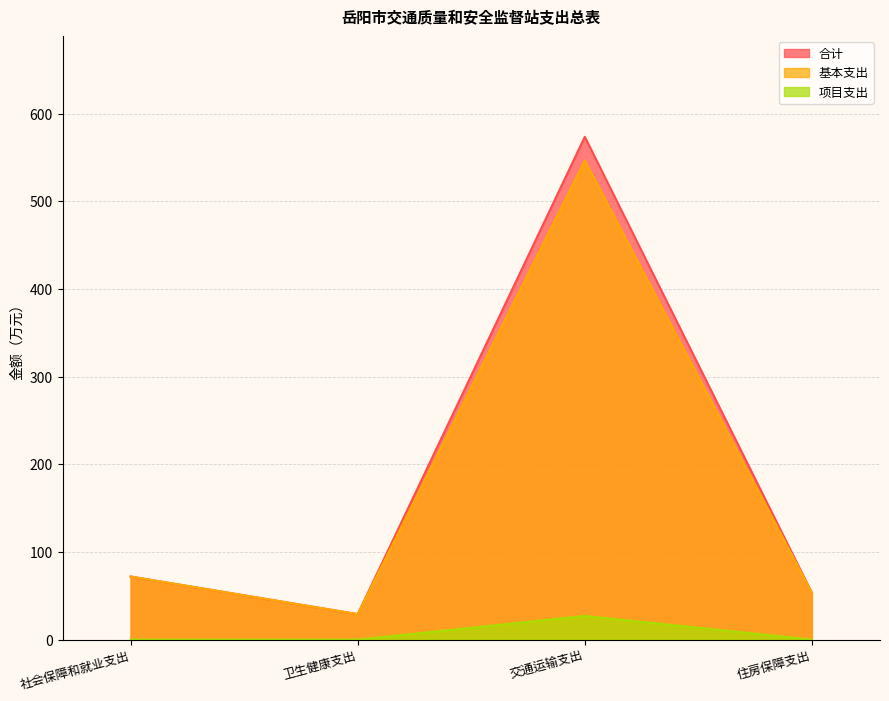

Reading left to right, transcribe all the data shown in this chart.

合计: 71.9	29.1	573.6	53.3
基本支出: 71.9	29.1	546.6	53.3
项目支出: 0.0	0.0	27.0	0.0